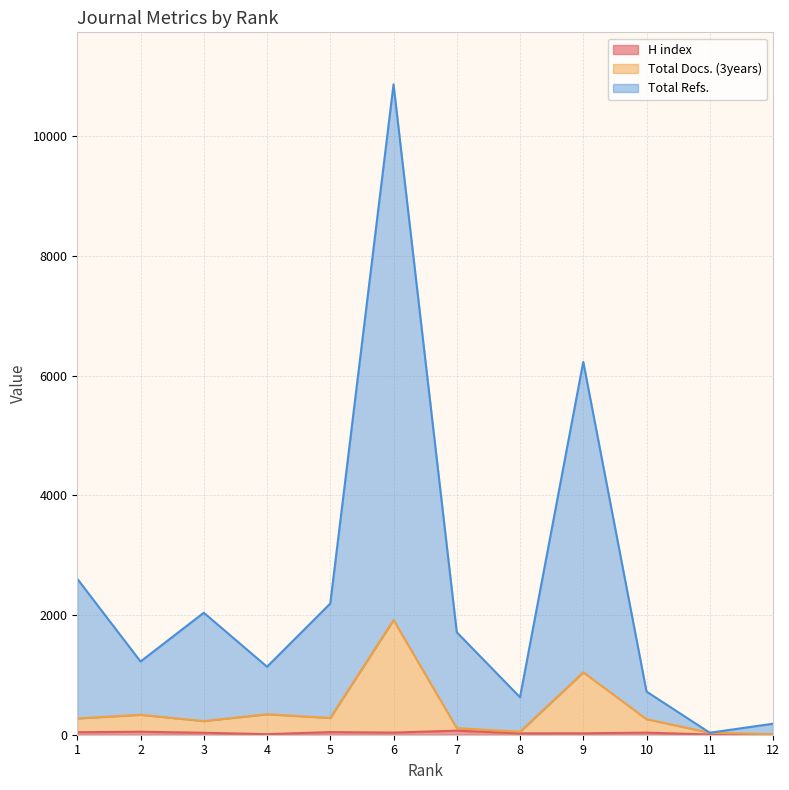

What is the greatest value displayed?

10865